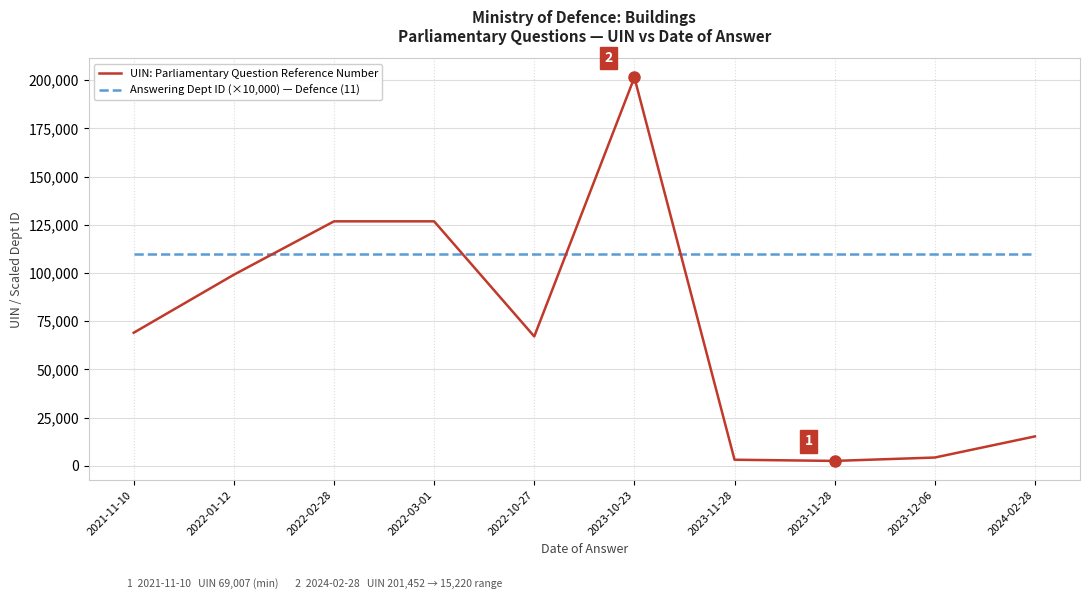

What is the total value across all series at 2023-11-28?

113113